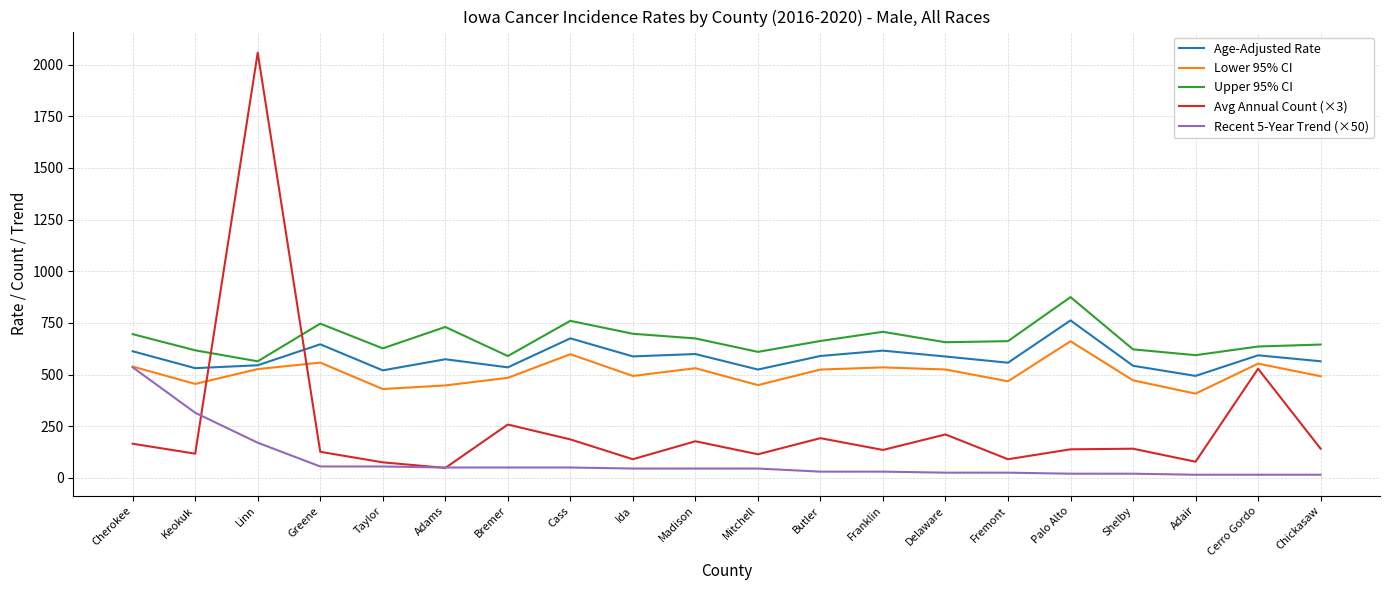

What value does the Lower 95% CI series have at Fremont?

467.3